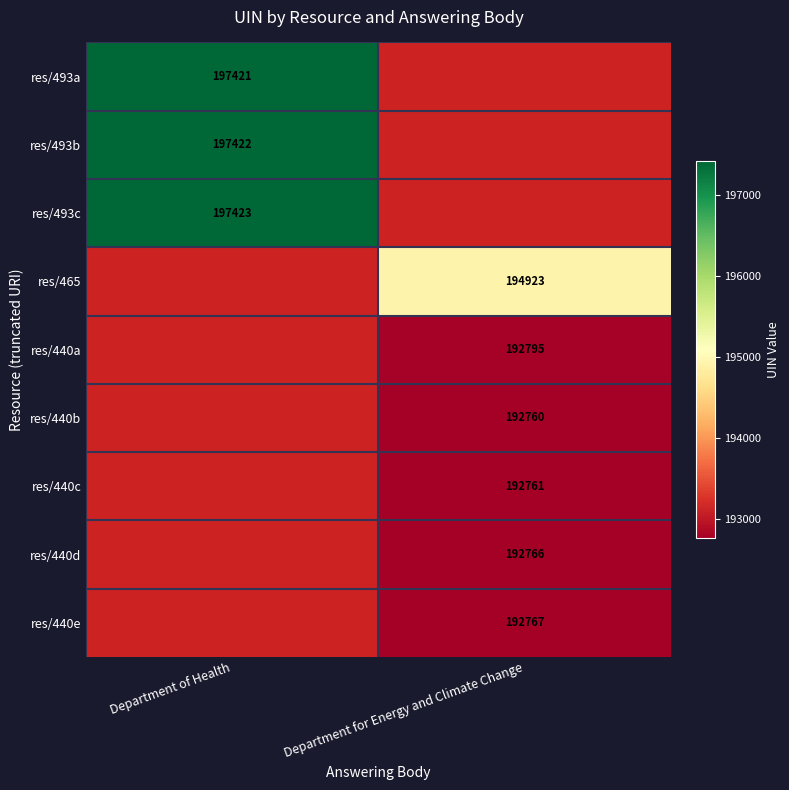

The res/493b series shows 121036.1 at Department of Health. True or false?

False